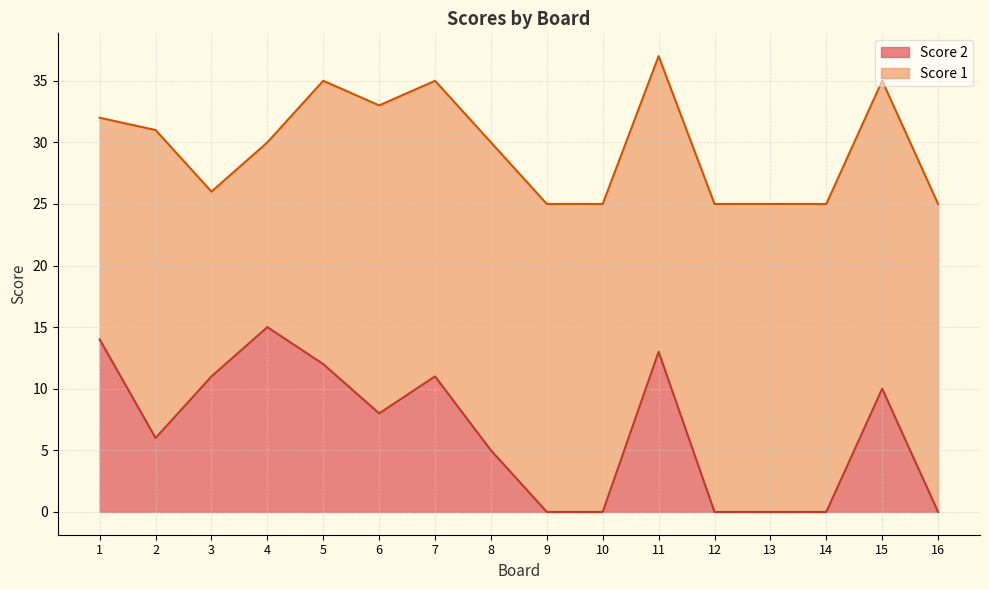

Reading right to left, extract all data points from this chart.

16=0	15=10	14=0	13=0	12=0	11=13	10=0	9=0	8=5	7=11	6=8	5=12	4=15	3=11	2=6	1=14